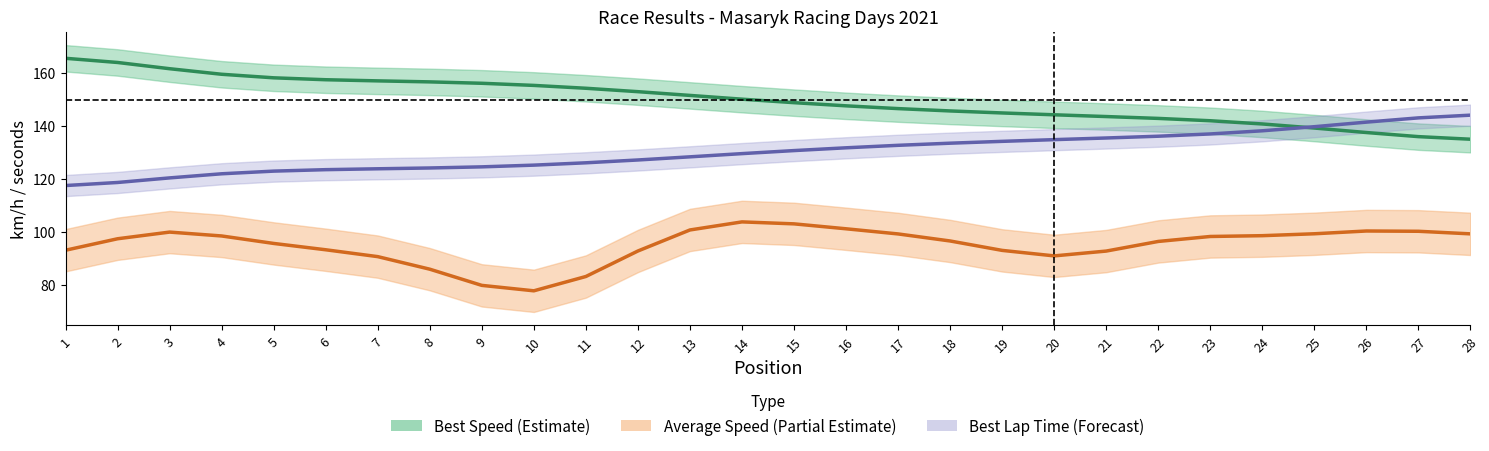

Rank the series by their average value, from highest to lowest.

Best Speed (Estimate), Best Lap Time (Forecast), Average Speed (Partial Estimate)